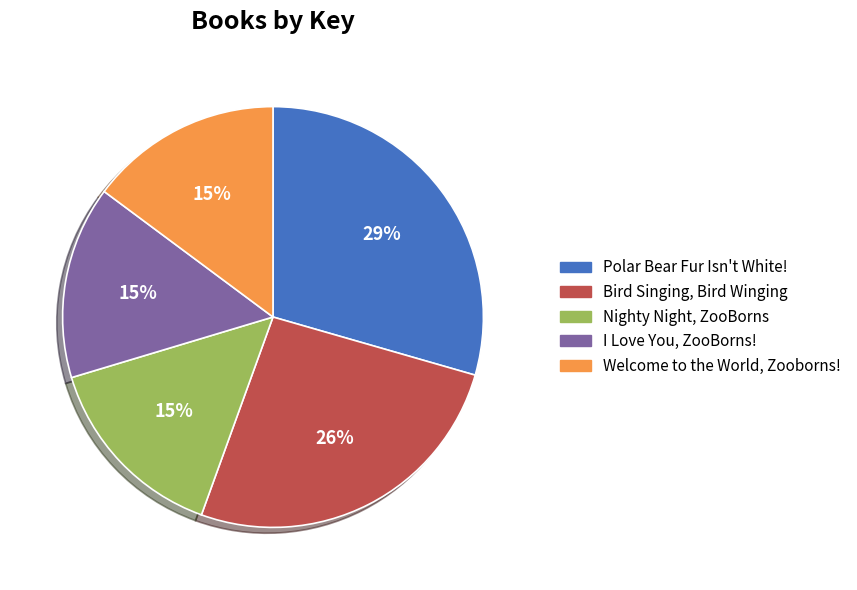

To the nearest percent, what is the average slice percentage?

20%